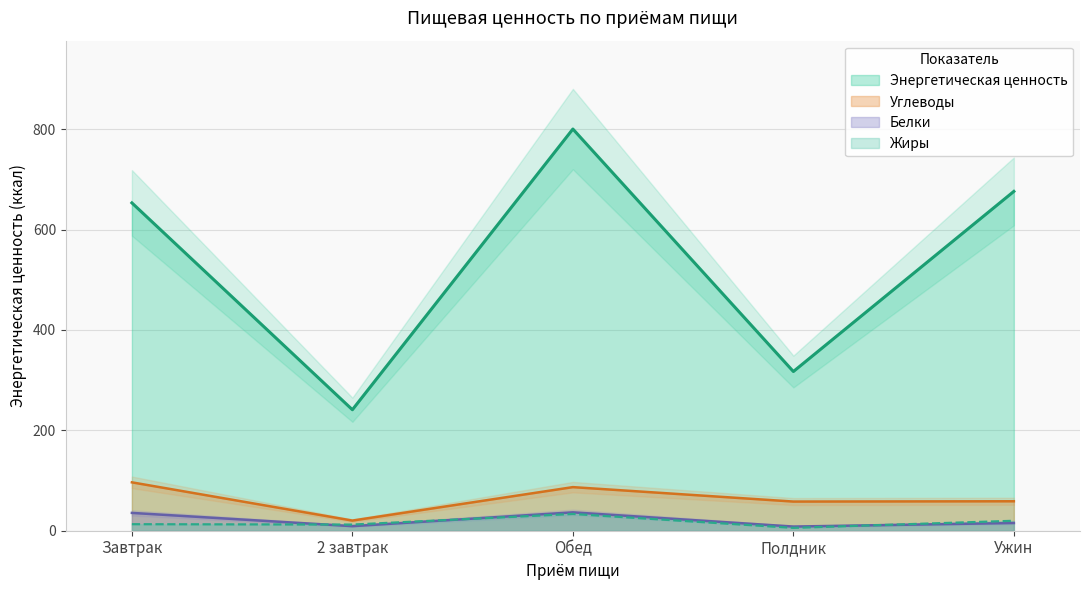

What are all the series names shown in the legend?

Энергетическая ценность, Белки, Углеводы, Жиры